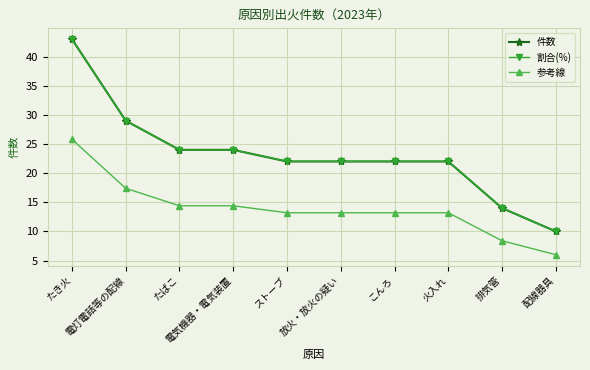

How many data points does each series have?

10